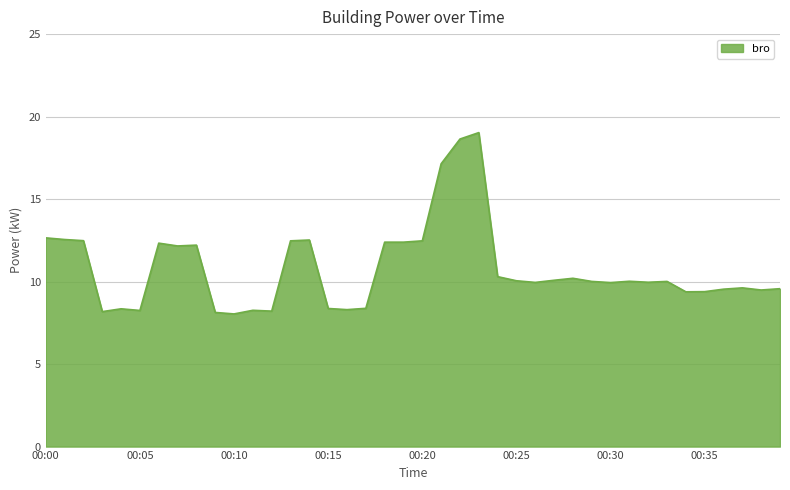

What is the difference between the maximum and minimum values?

11.0